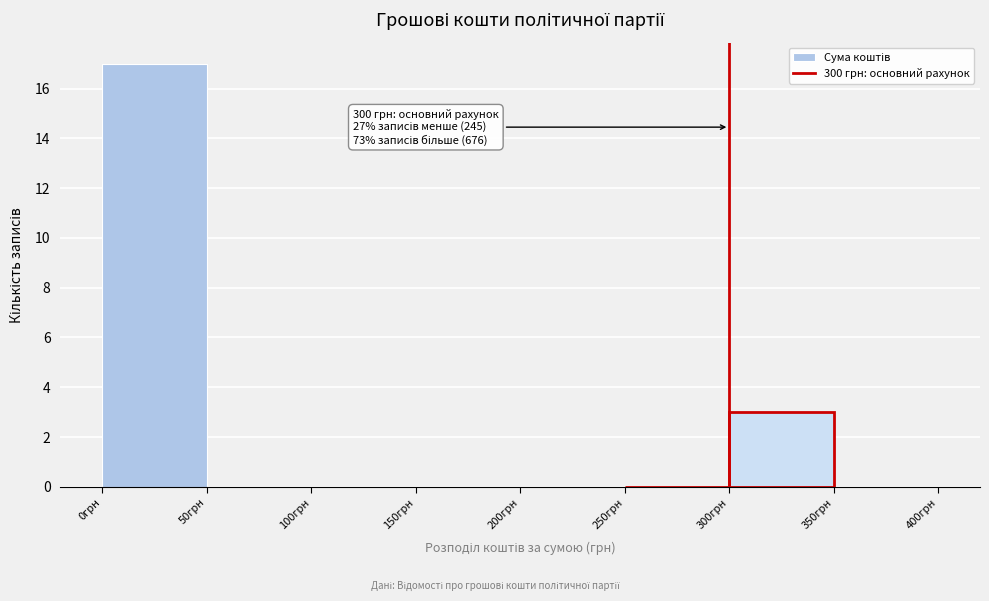

Which range on the x-axis has the tallest bar?

0 to 50